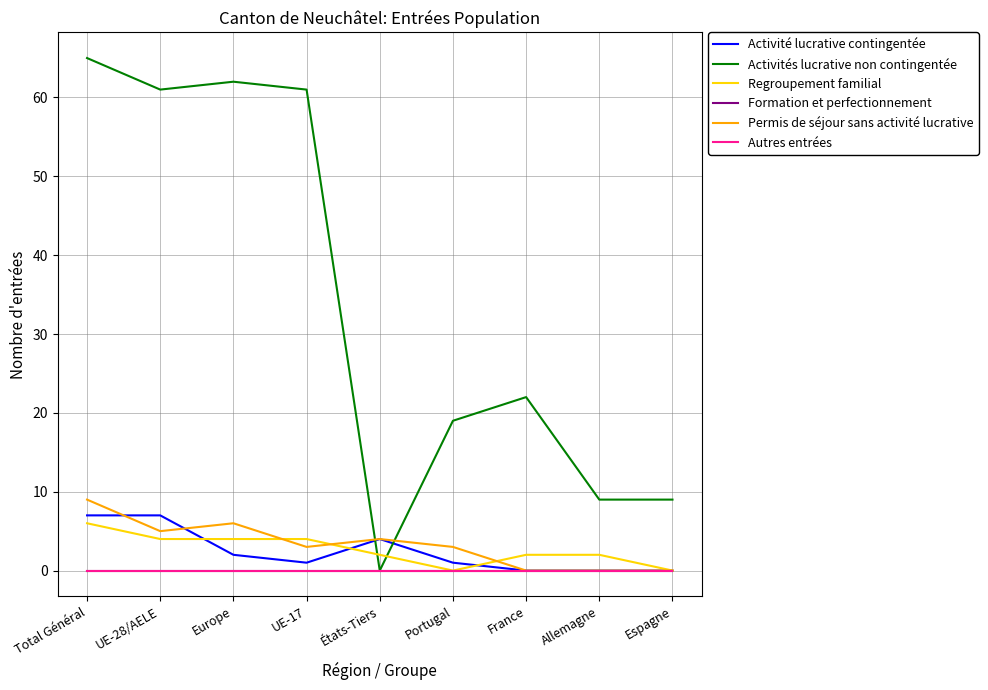

At which category is the sum across all series the highest?

Total Général